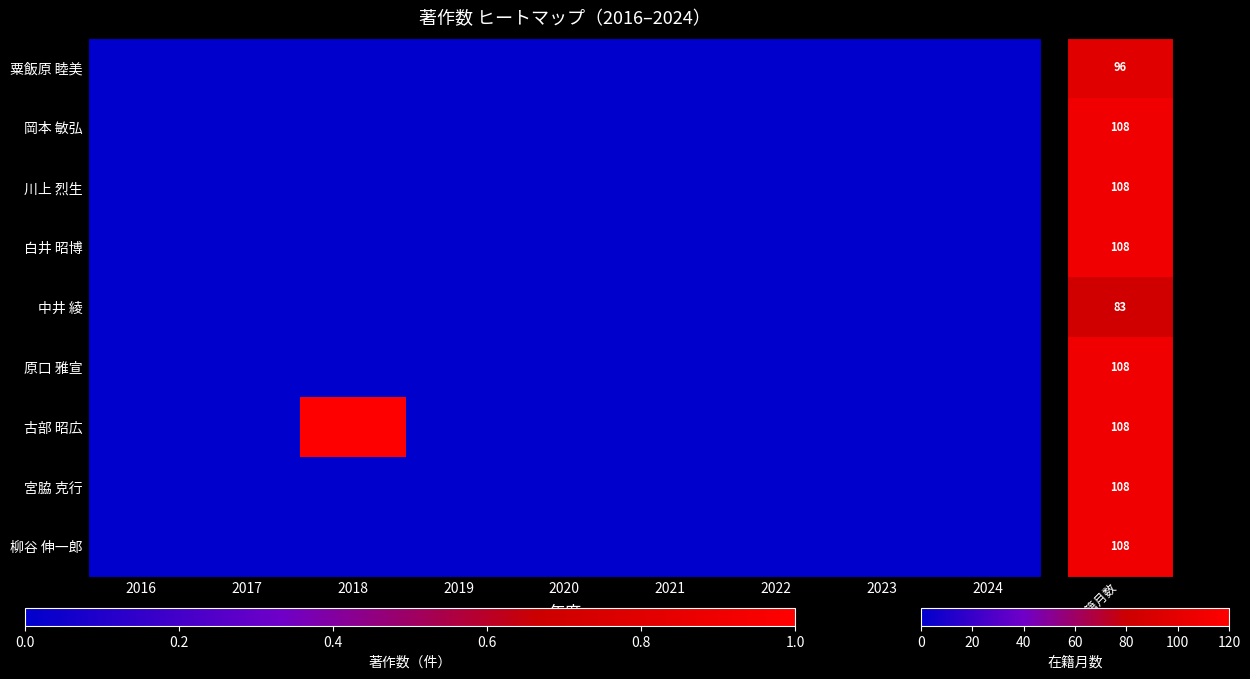

Which series has the largest range (max minus min)?

古部 昭広